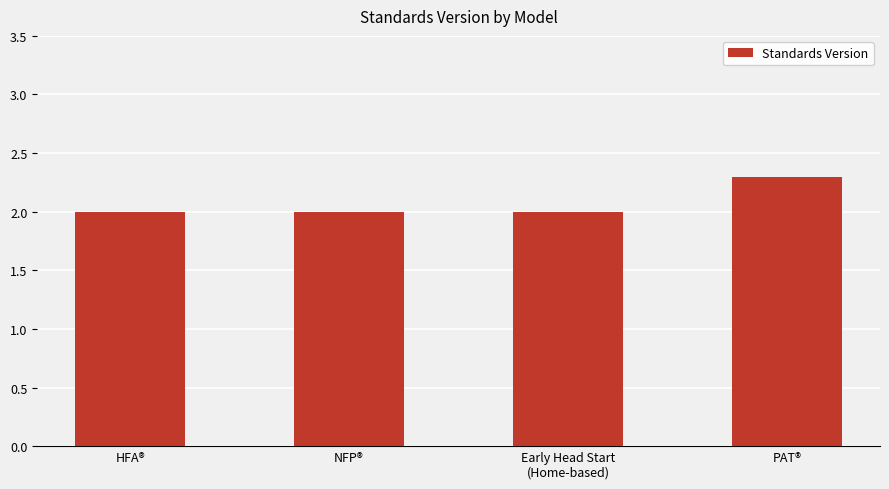

What is the change in value from NFP® to PAT®?

+0.3